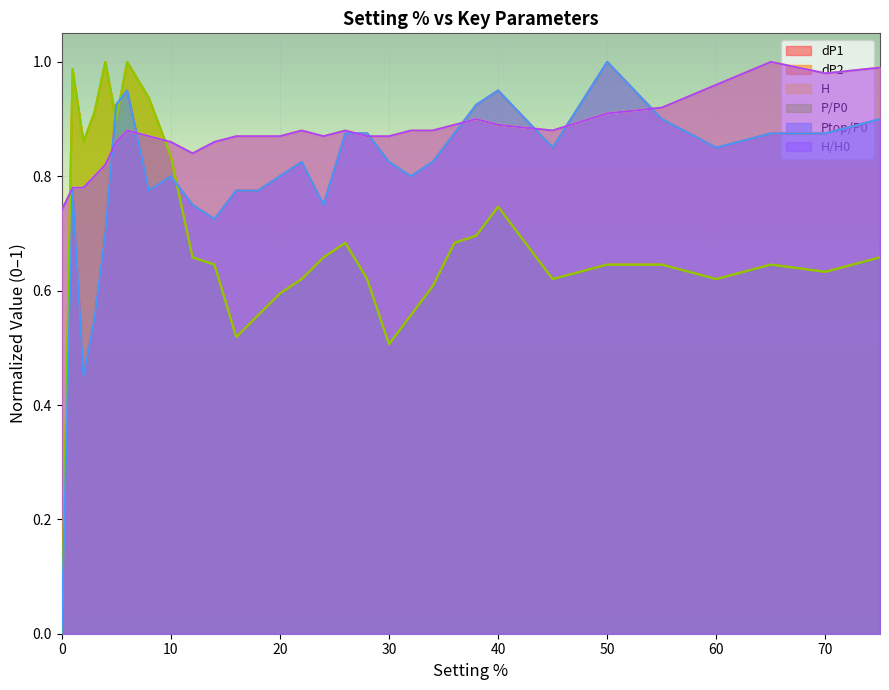

Between which two adjacent categories do P/P0 and dP2 first intersect?

1 and 2